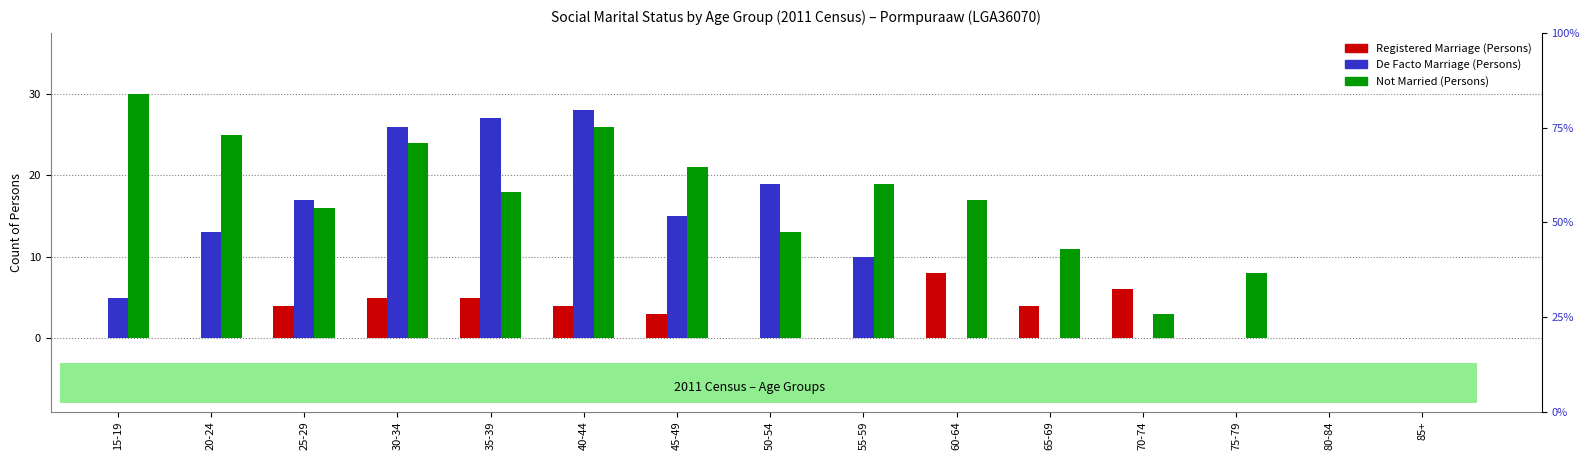

What are all the series names shown in the legend?

Registered Marriage (Persons), De Facto Marriage (Persons), Not Married (Persons)